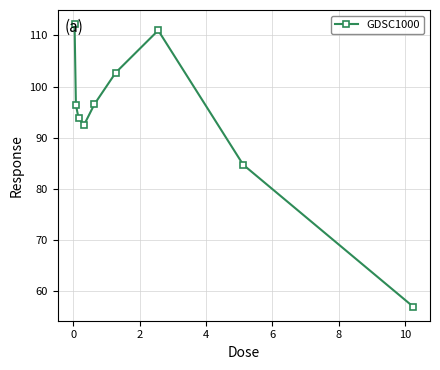

True or false: the data has more than 1 interior local peaks.

False